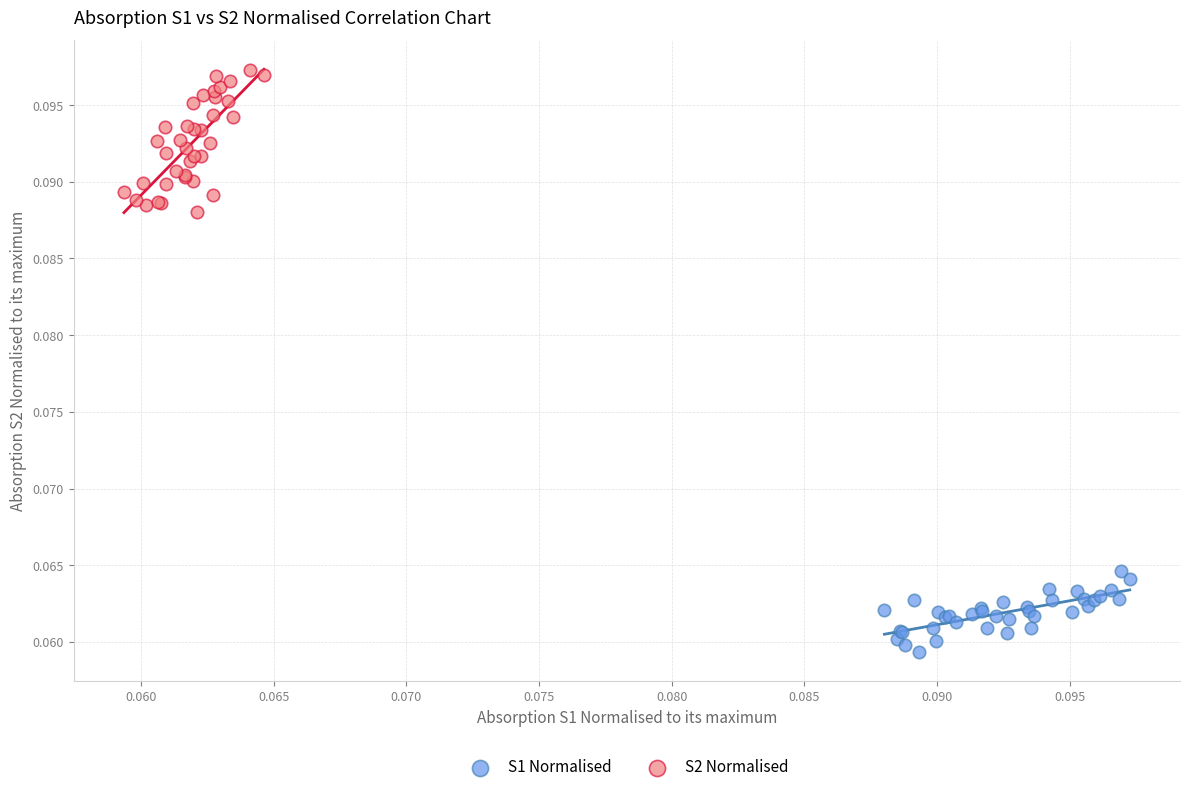

Which series contains the lowest Y value?

S1 Normalised